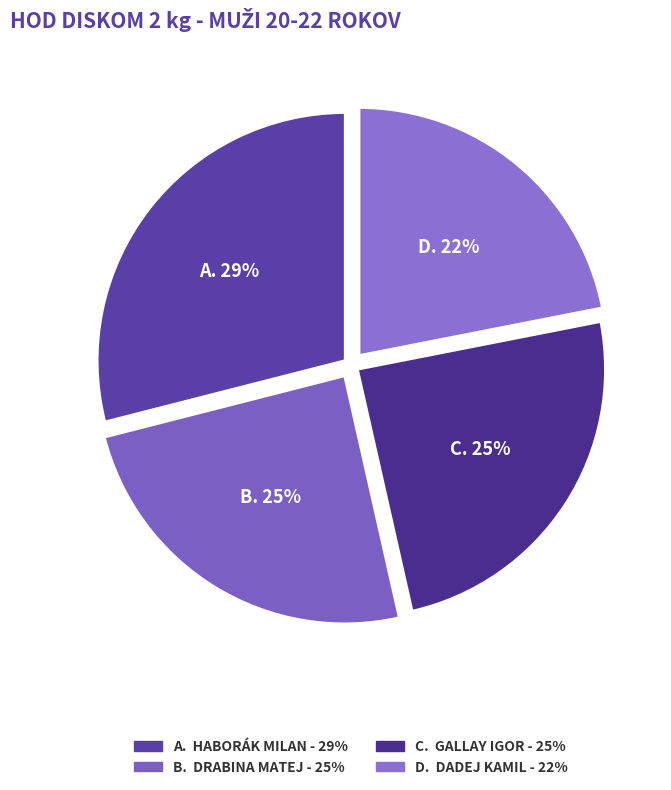

Rank the categories by value from highest to lowest.

Haborák Milan, Drabina Matej, Gallay Igor, Dadej Kamil